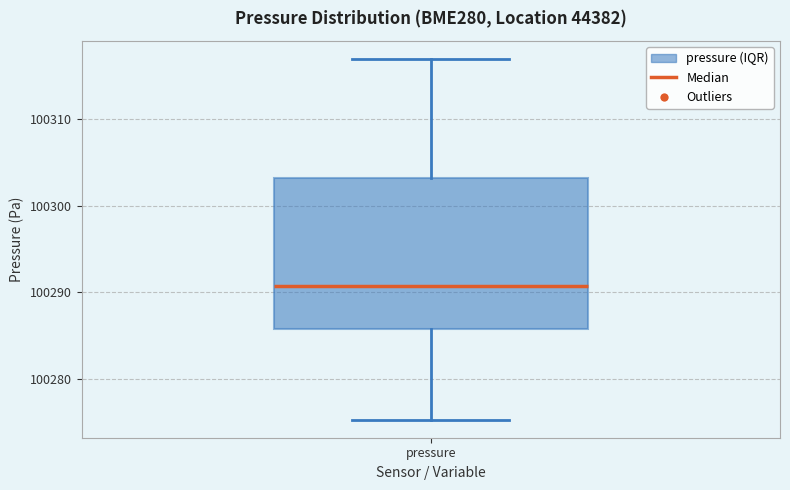

Where is the upper edge of the box for pressure on the y-axis? The values are not printed on the chart, so give them approximately, as read against the axis.

100303